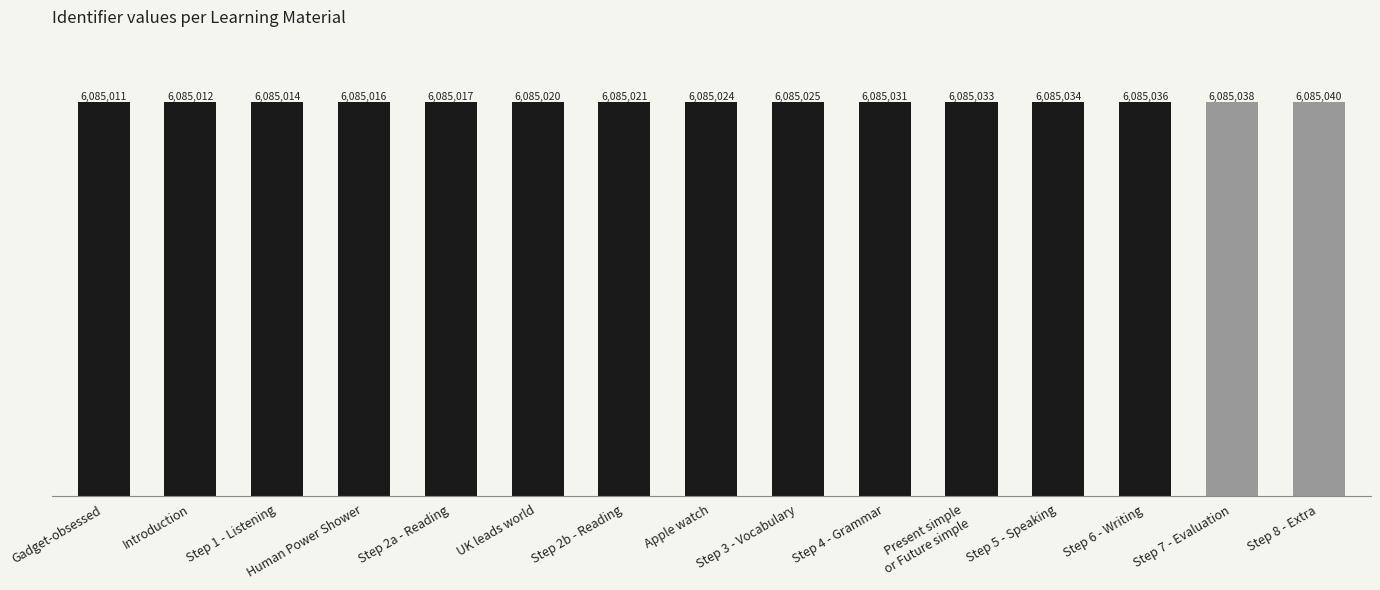

List the labels in order of value, largest first.

Step 8 - Extra, Step 7 - Evaluation, Step 6 - Writing, Step 5 - Speaking, Present simple
or Future simple, Step 4 - Grammar, Step 3 - Vocabulary, Apple watch, Step 2b - Reading, UK leads world, Step 2a - Reading, Human Power Shower, Step 1 - Listening, Introduction, Gadget-obsessed